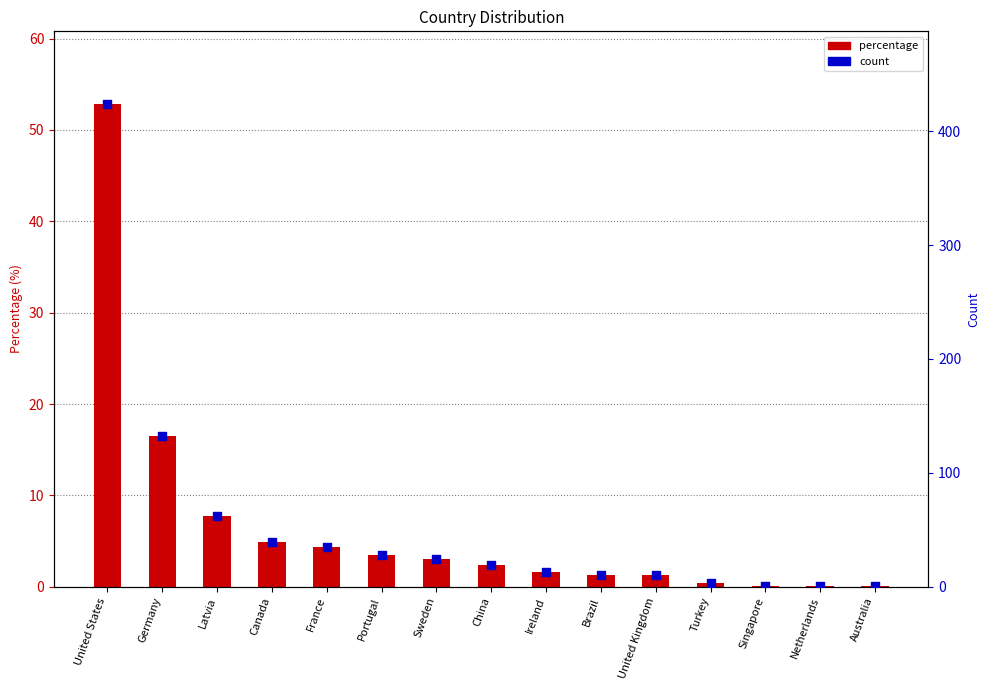

At which category is the sum across all series the highest?

United States